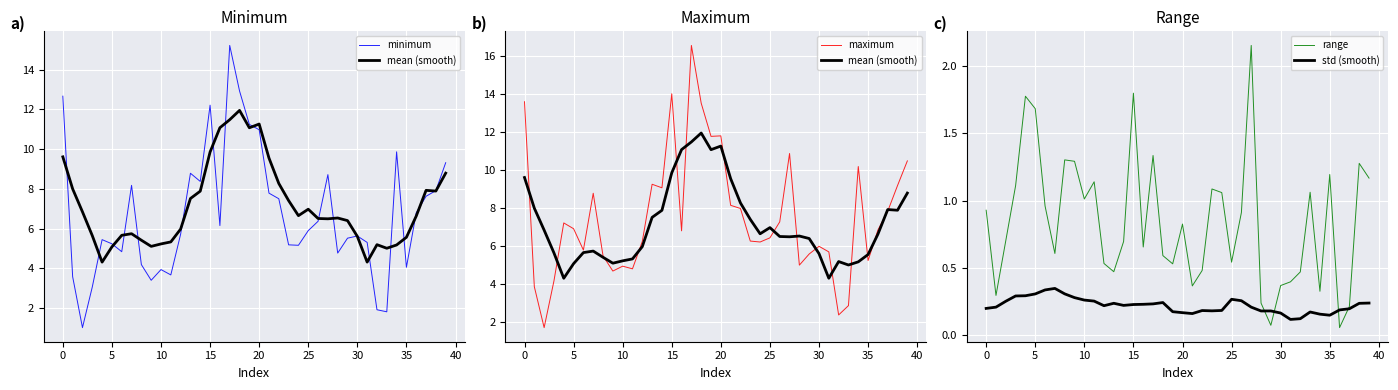

In std (smooth), how many points are higher than both neighbors (excluding endpoints)?

7